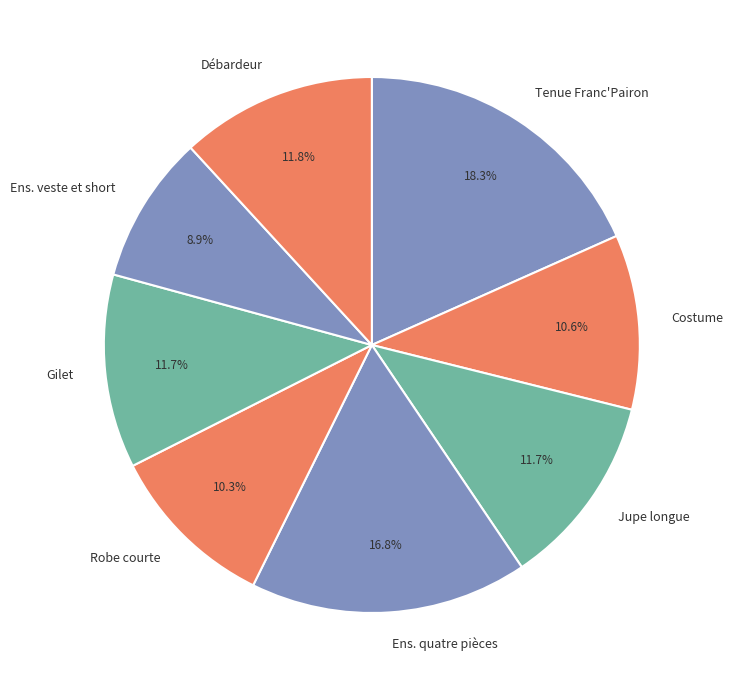

Which slice is the smallest?

Ens. veste et short